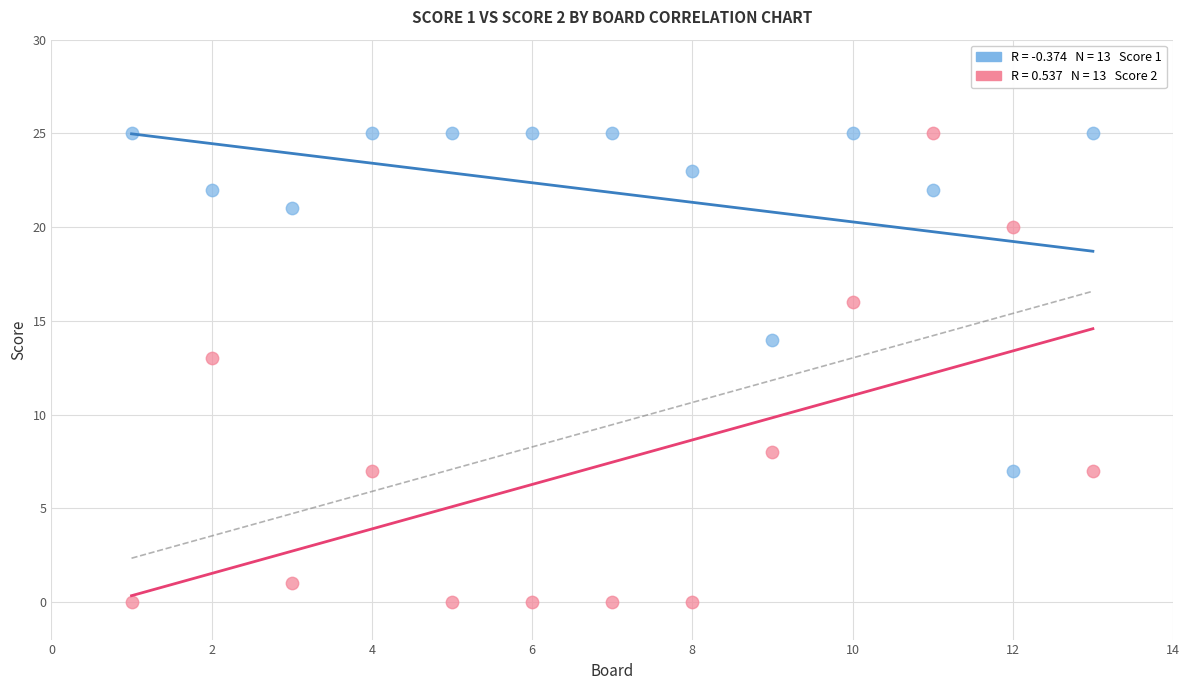

Across all data points, what is the range of X values (max minus min)?

12